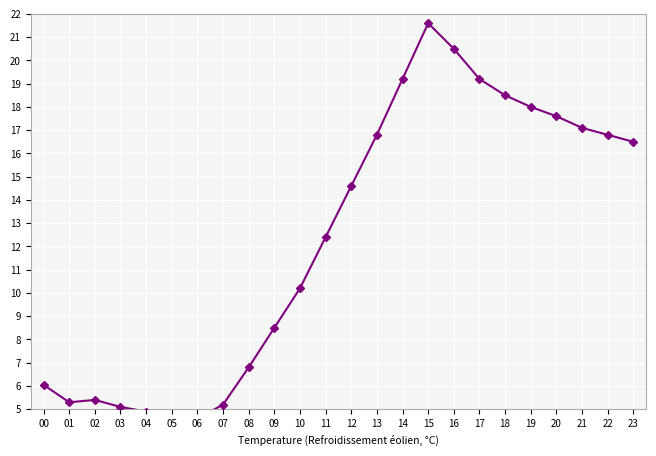

List the labels in order of value, smallest first.

06, 05, 04, 03, 07, 01, 02, 00, 08, 09, 10, 11, 12, 23, 13, 22, 21, 20, 19, 18, 14, 17, 16, 15